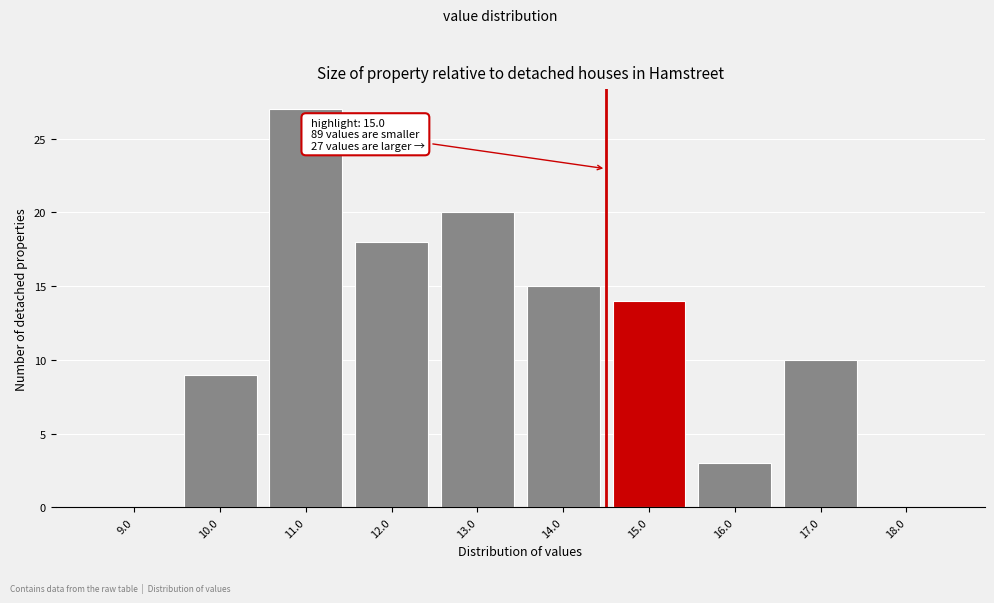

Reading left to right, transcribe all the data shown in this chart.

9.0=0	10.0=9	11.0=27	12.0=18	13.0=20	14.0=15	15.0=14	16.0=3	17.0=10	18.0=0